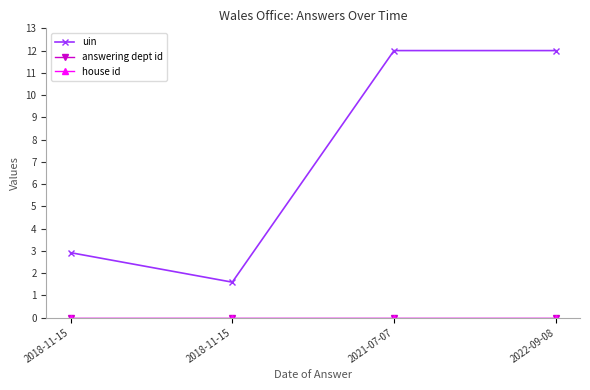

How many lines are shown in the chart?

3